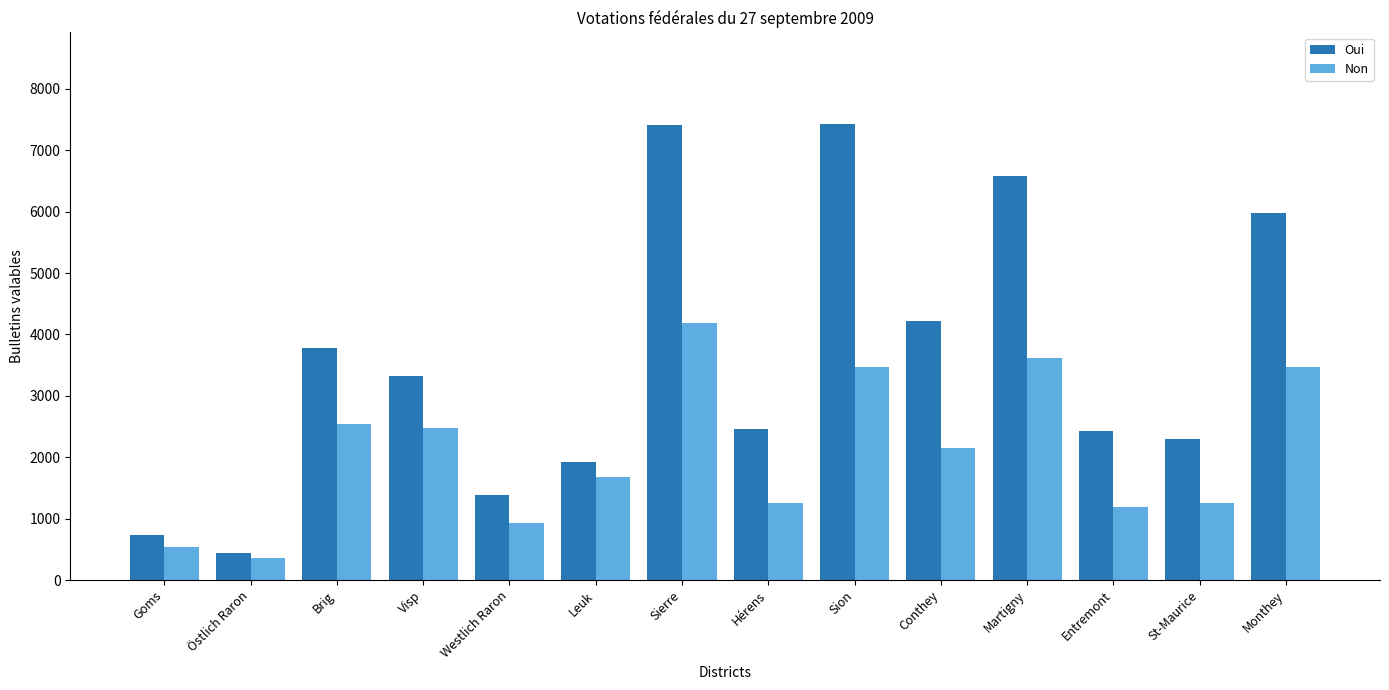

What is the value of the Non bar at the 14th from the left?

3476